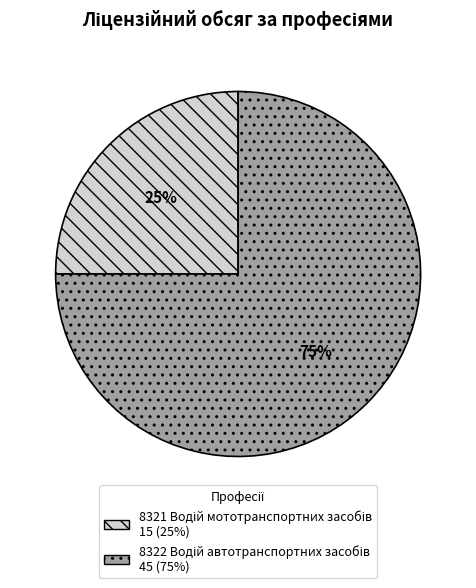

Is there a majority slice in this chart?

Yes